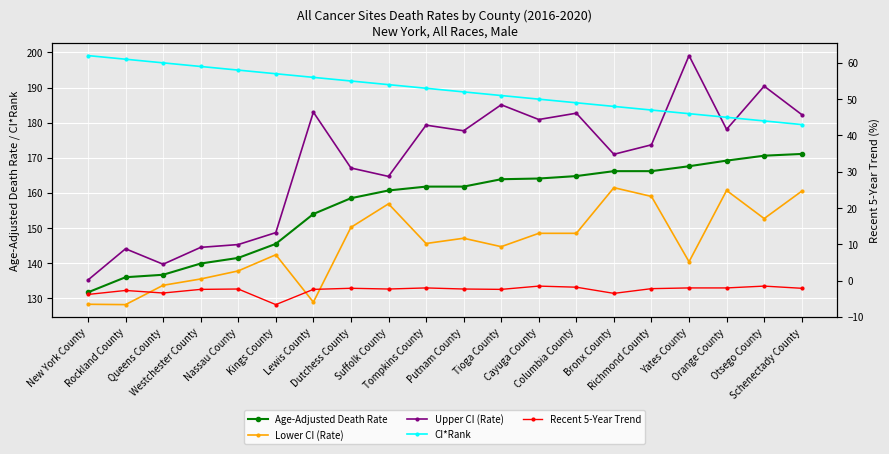

Rank the categories by Age-Adjusted Death Rate value from highest to lowest.

Schenectady County, Otsego County, Orange County, Yates County, Bronx County, Richmond County, Columbia County, Cayuga County, Tioga County, Tompkins County, Putnam County, Suffolk County, Dutchess County, Lewis County, Kings County, Nassau County, Westchester County, Queens County, Rockland County, New York County